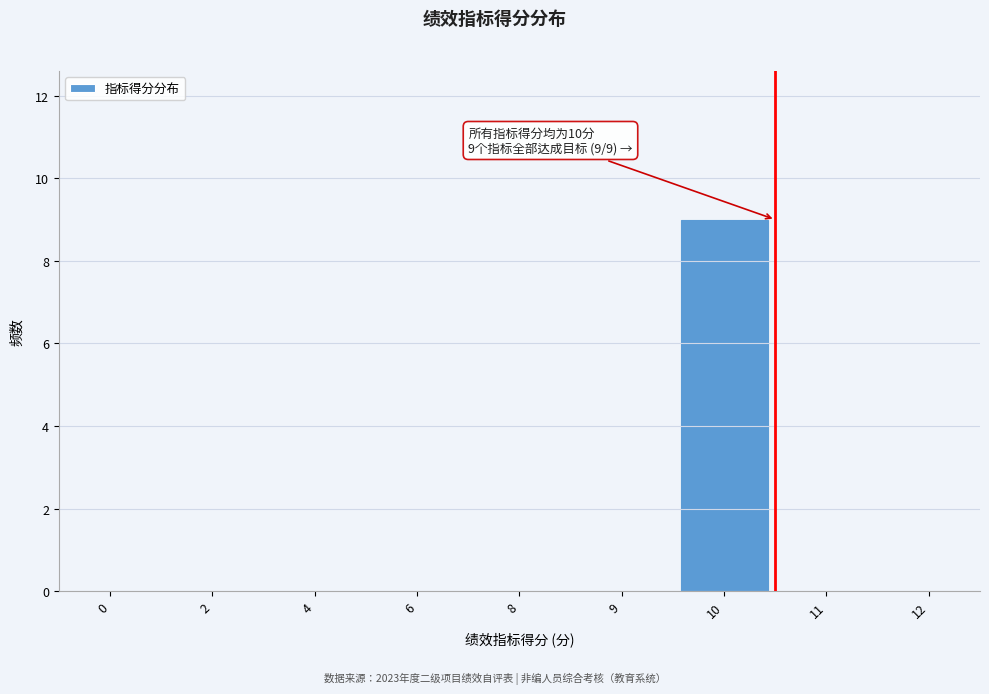

Reading left to right, list all the values displayed in this chart.

0=0	2=0	4=0	6=0	8=0	9=0	10=9	11=0	12=0